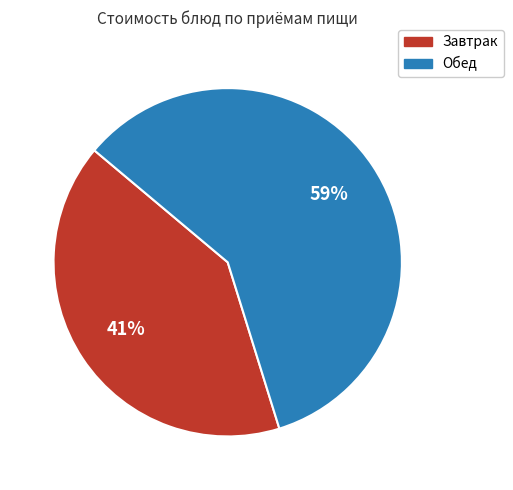

Is there a majority slice in this chart?

Yes